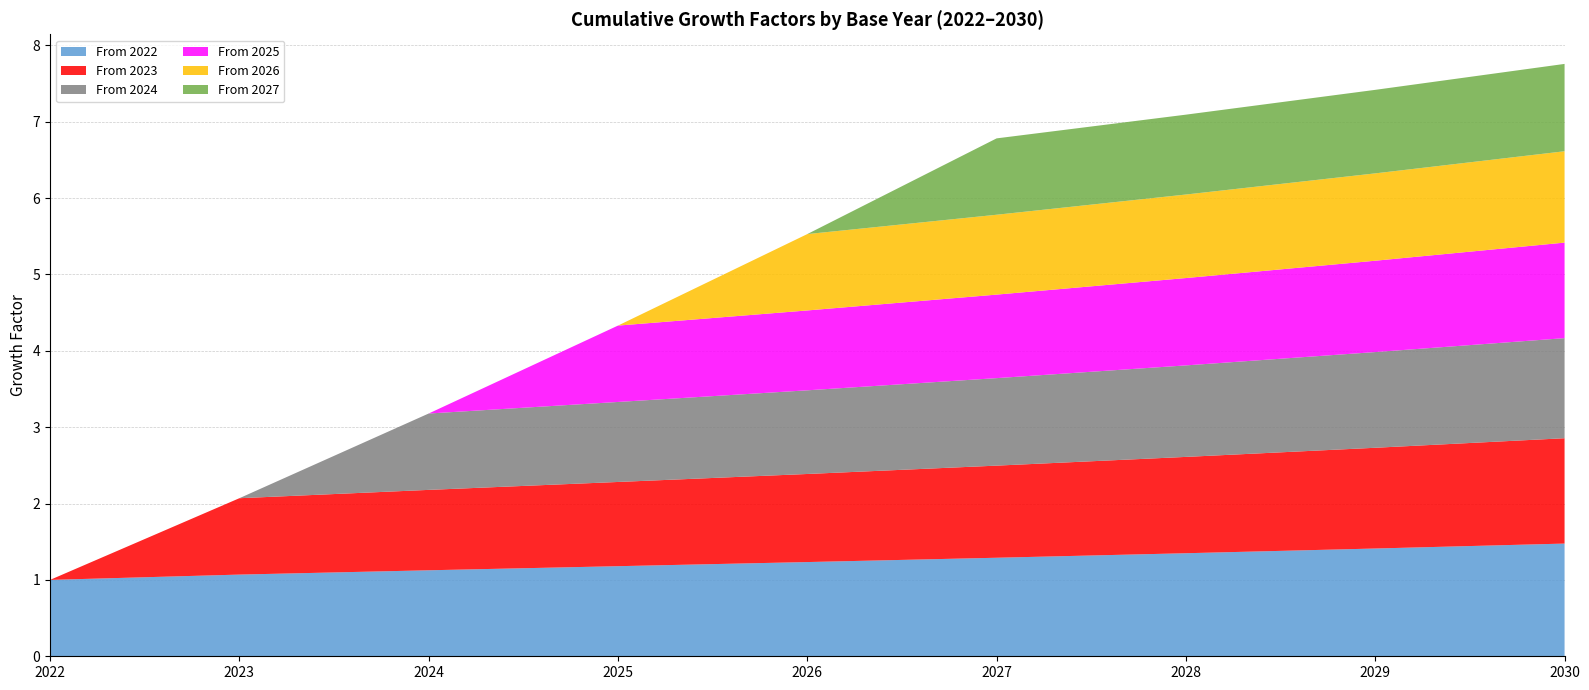

Reading left to right, transcribe all the data shown in this chart.

From 2022: 1.0	1.1	1.1	1.2	1.2	1.3	1.3	1.4	1.5
From 2023: 0.0	1.0	1.1	1.1	1.2	1.2	1.3	1.3	1.4
From 2024: 0.0	0.0	1.0	1.0	1.1	1.1	1.2	1.3	1.3
From 2025: 0.0	0.0	0.0	1.0	1.0	1.1	1.1	1.2	1.3
From 2026: 0.0	0.0	0.0	0.0	1.0	1.0	1.1	1.1	1.2
From 2027: 0.0	0.0	0.0	0.0	0.0	1.0	1.0	1.1	1.1